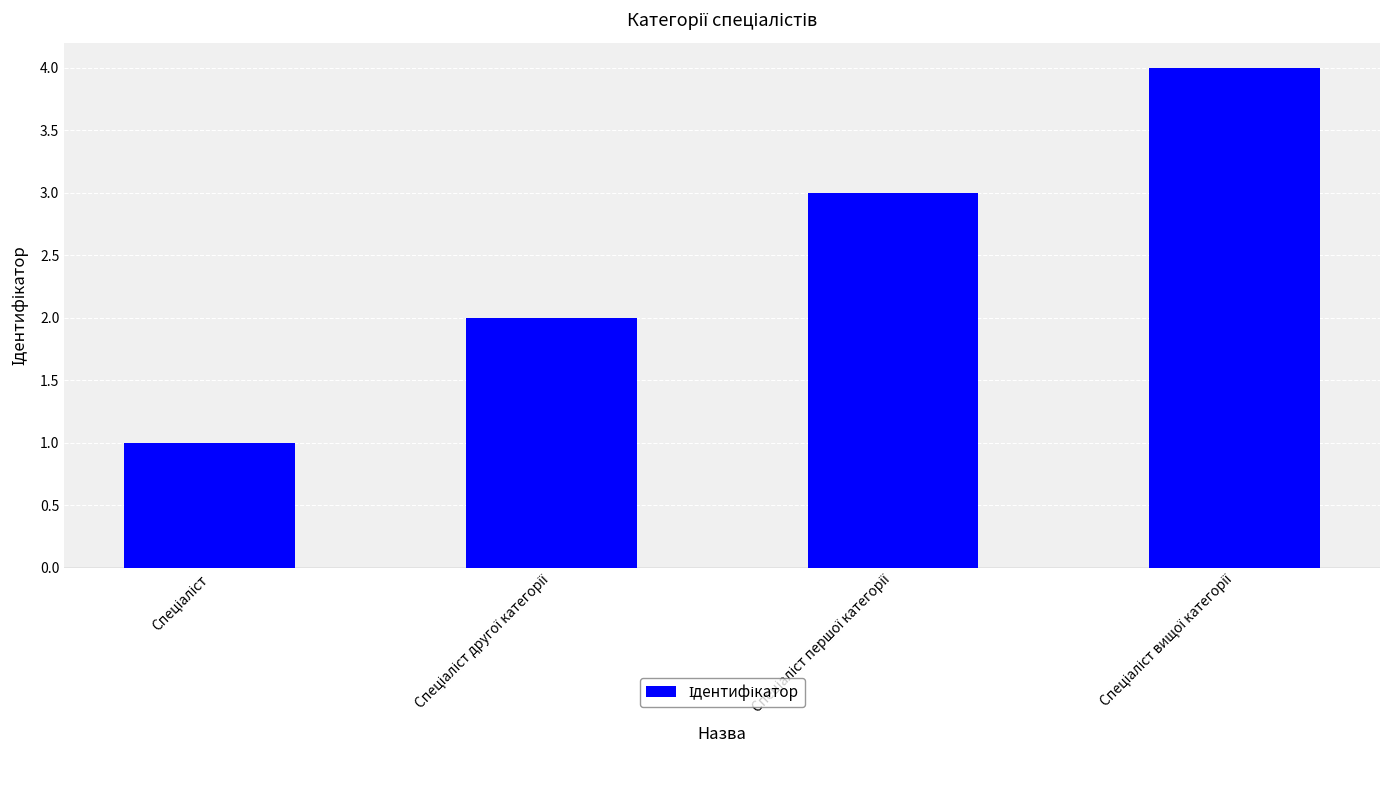

What is the difference between the maximum and minimum values?

3